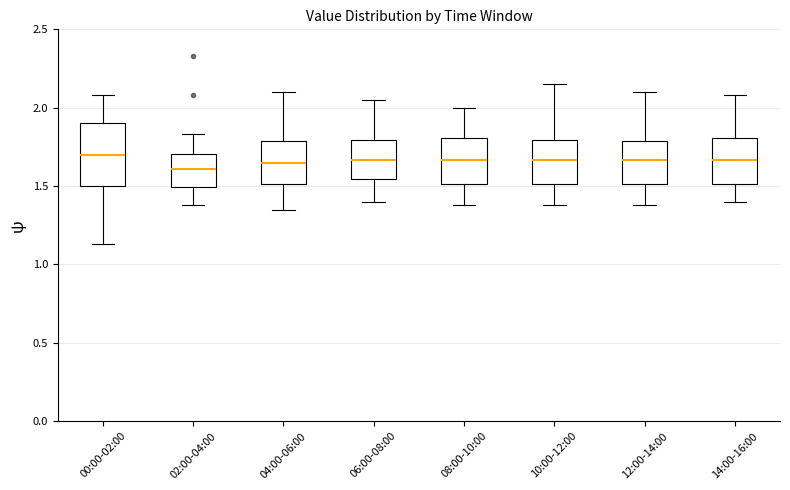

Which box is the tallest, from its lower edge to its upper edge?

00:00-02:00